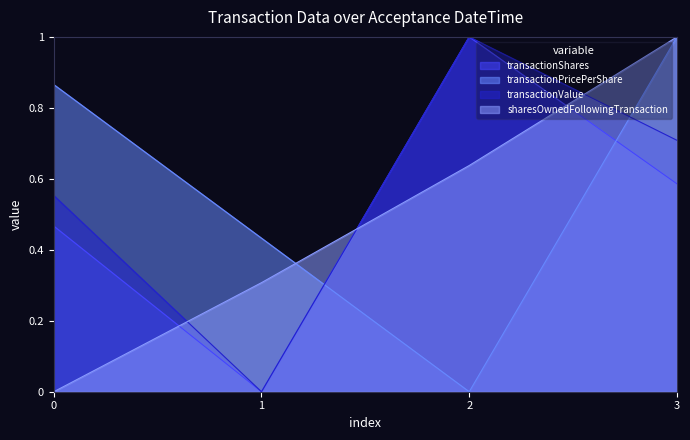

How many lines are shown in the chart?

4